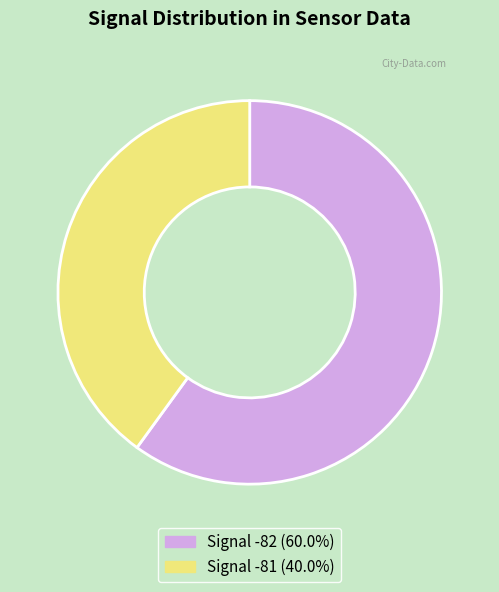

Does any single category account for the majority?

Yes